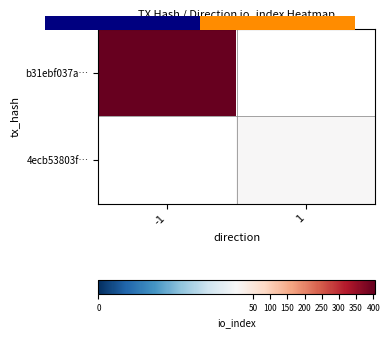

Which has a higher value, 1 or -1?

-1